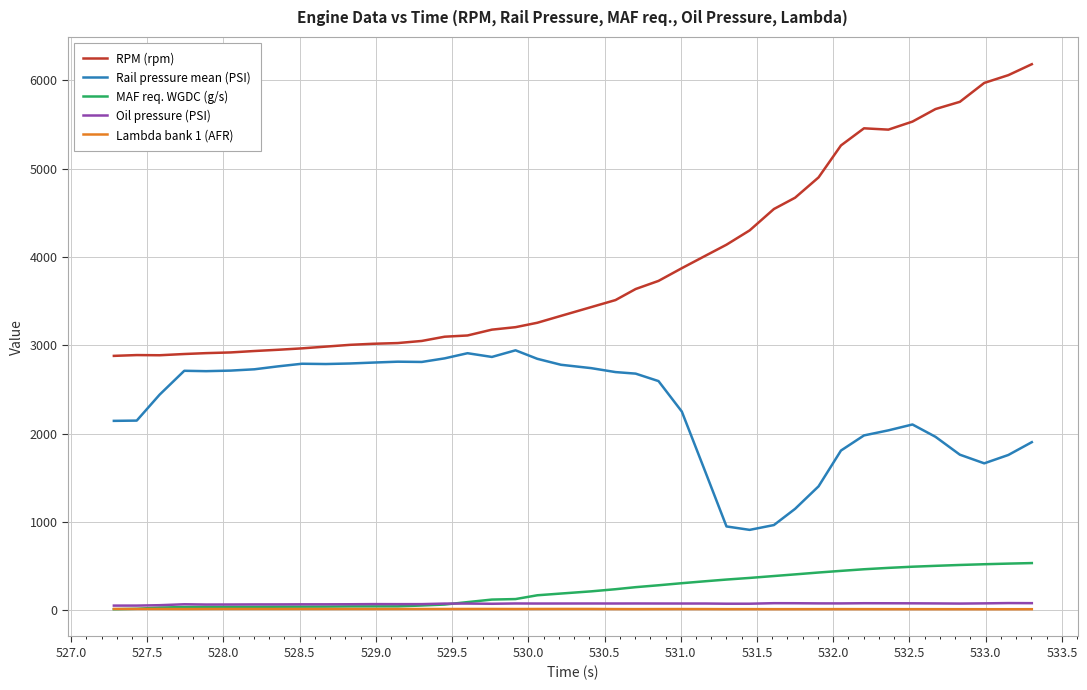

Which series has the largest total across all categories?

RPM (rpm)